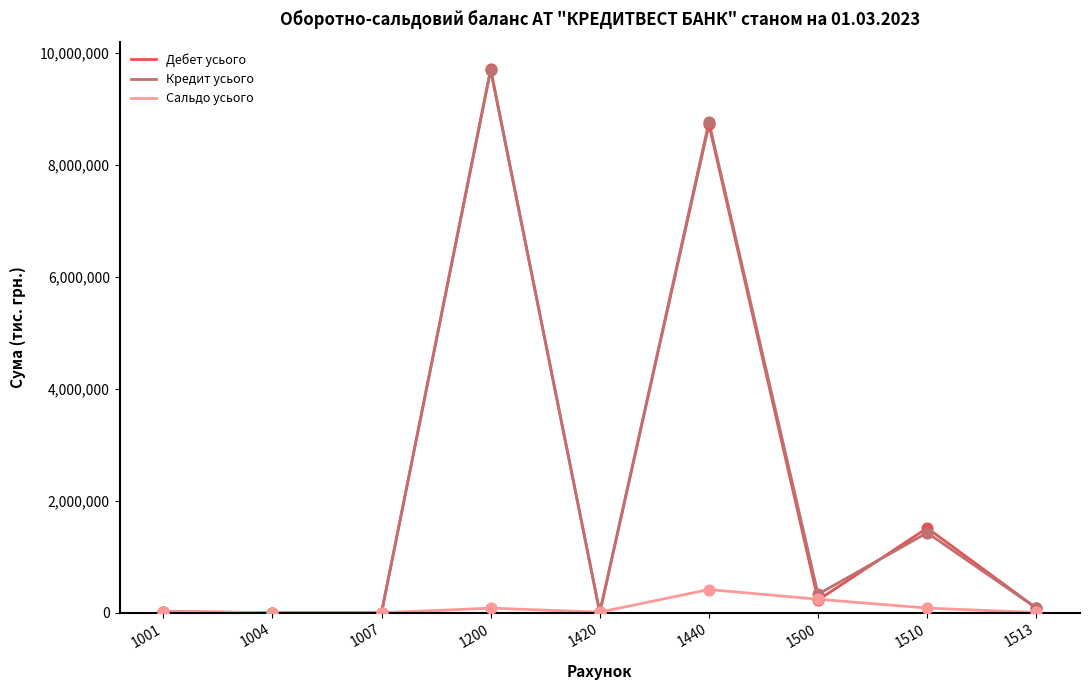

At how many categories does at least one series exceed 9246640?

1